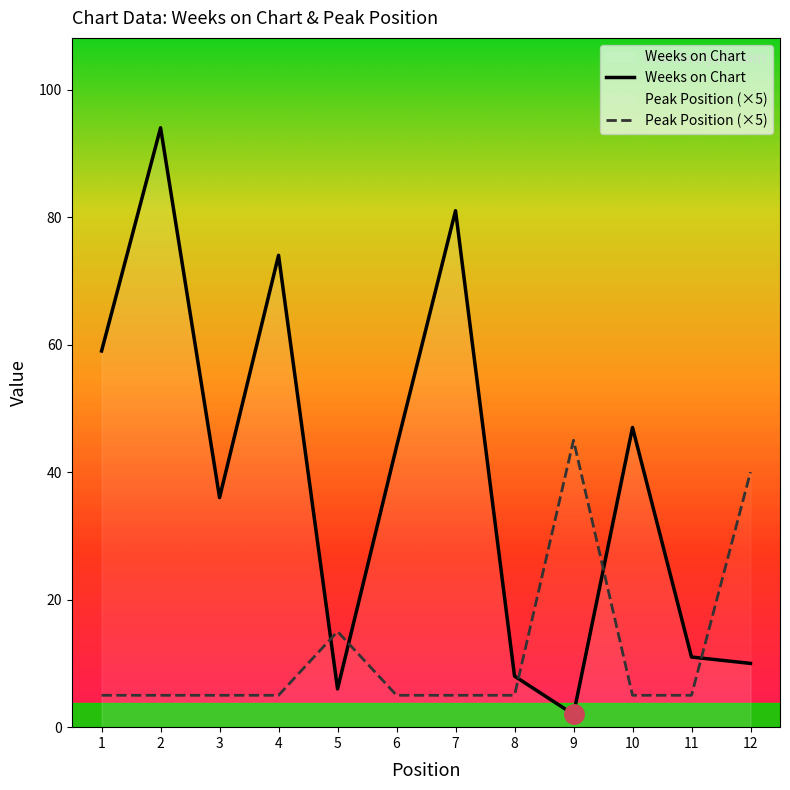

Between 3 and 12, which series saw the biggest shift?

Peak Position